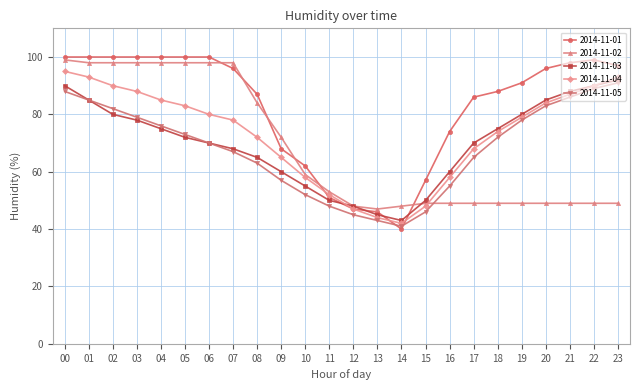

At which category does 2014-11-03 reach its first local valley?

14